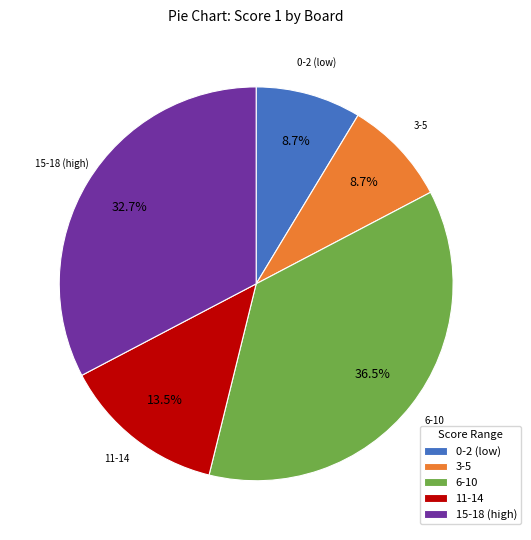

How many slices are in this pie chart?

5